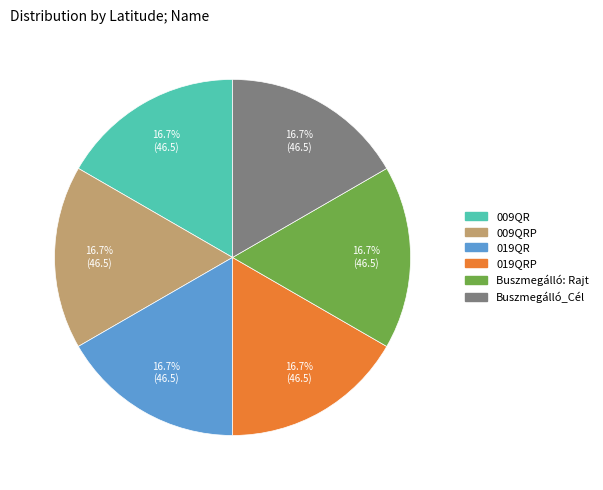

Is there any slice that represents more than half of the pie?

No